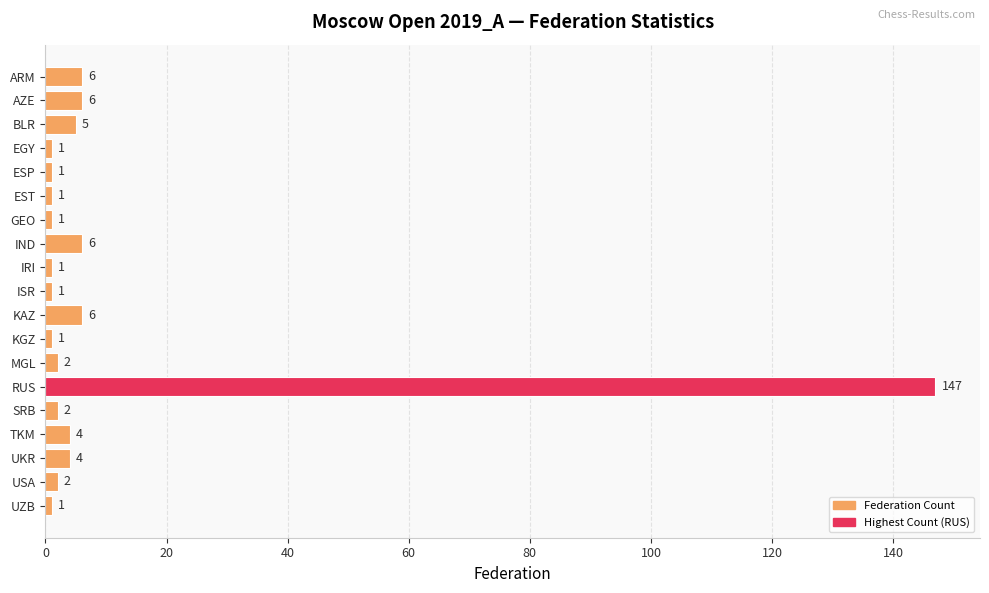

What is the value of the 11th bar from the top?

6